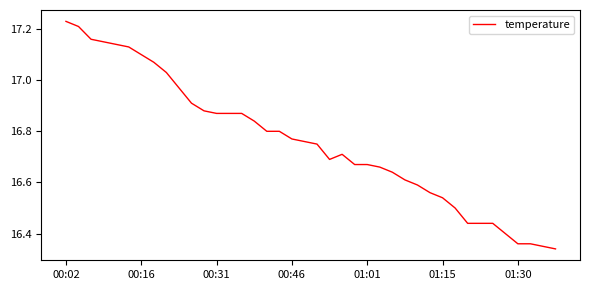

True or false: there are more than 0 points higher than both neighbors.

True